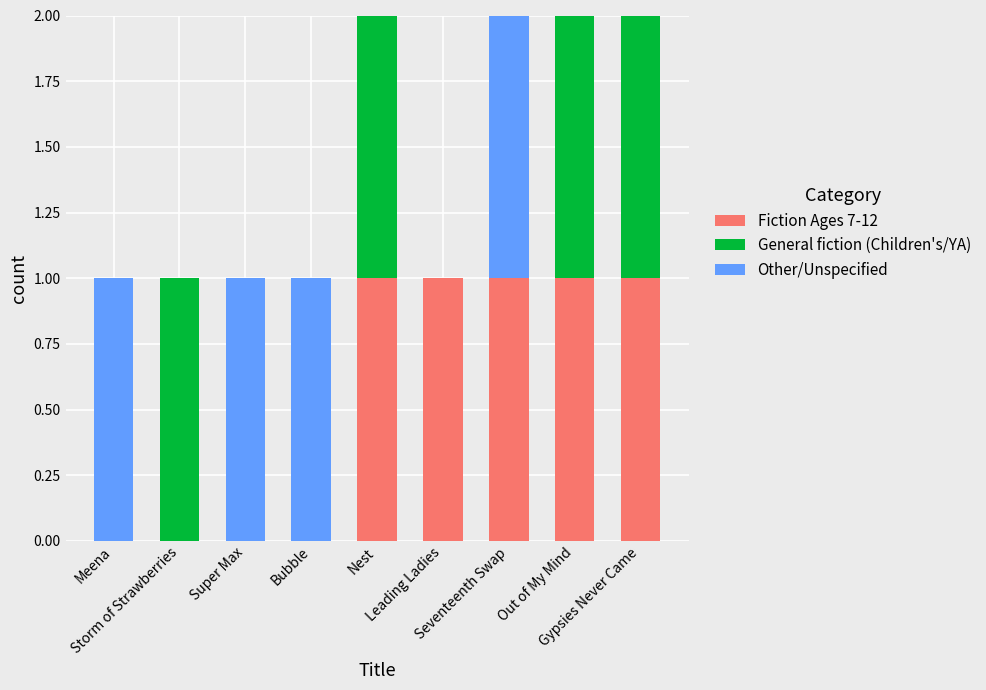

What is the sum of all Fiction Ages 7-12 values?

5